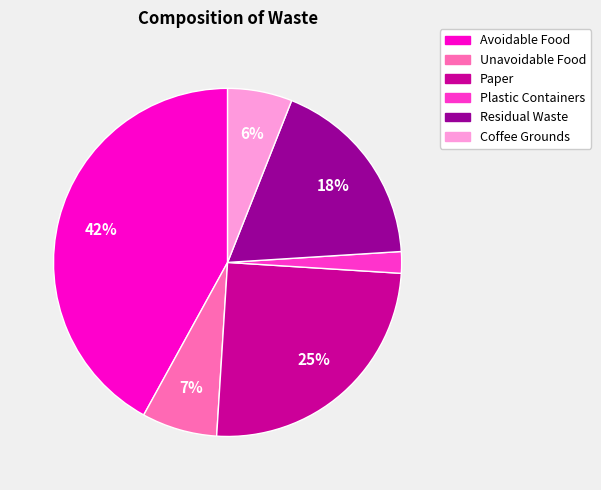

Count the number of slices in the pie.

6